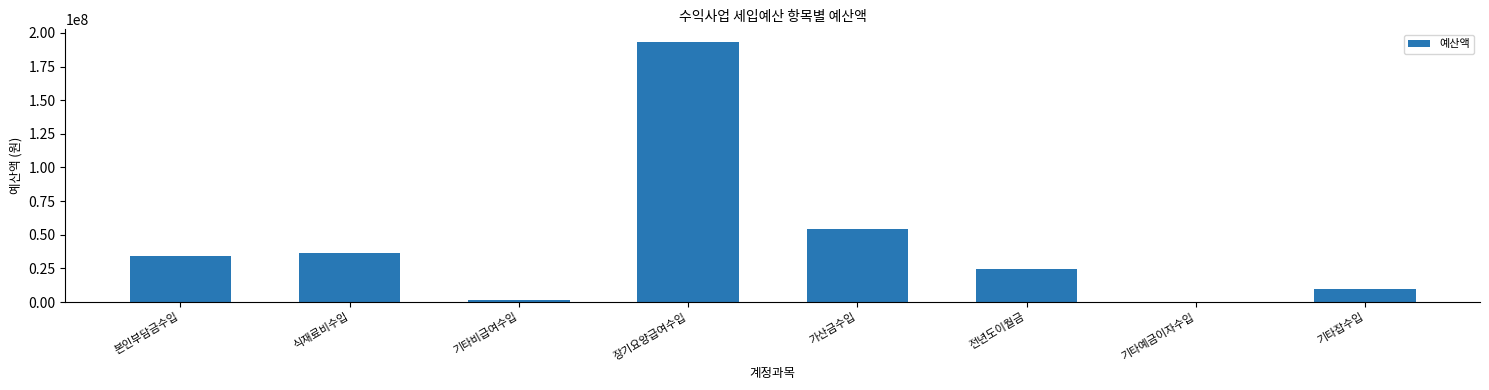

How many distinct data groups are displayed?

1